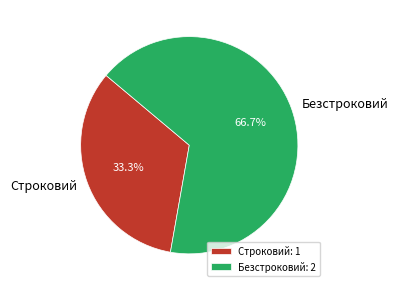

Rank the categories by value from lowest to highest.

Строковий, Безстроковий